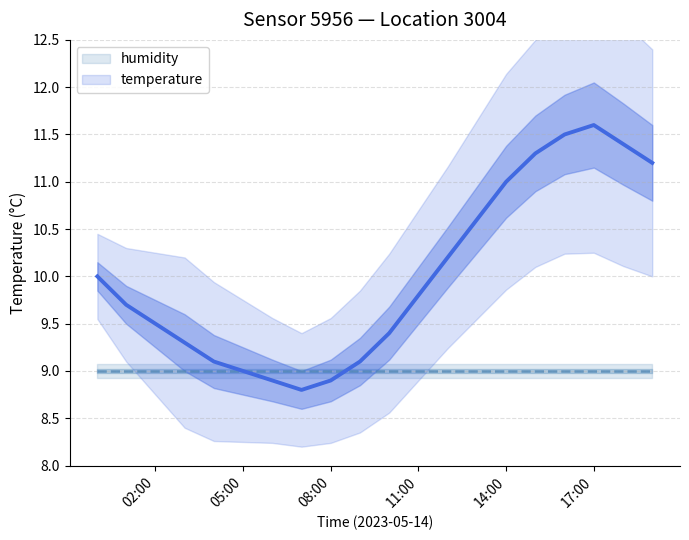

Is this an area chart (filled region under the line)?

No